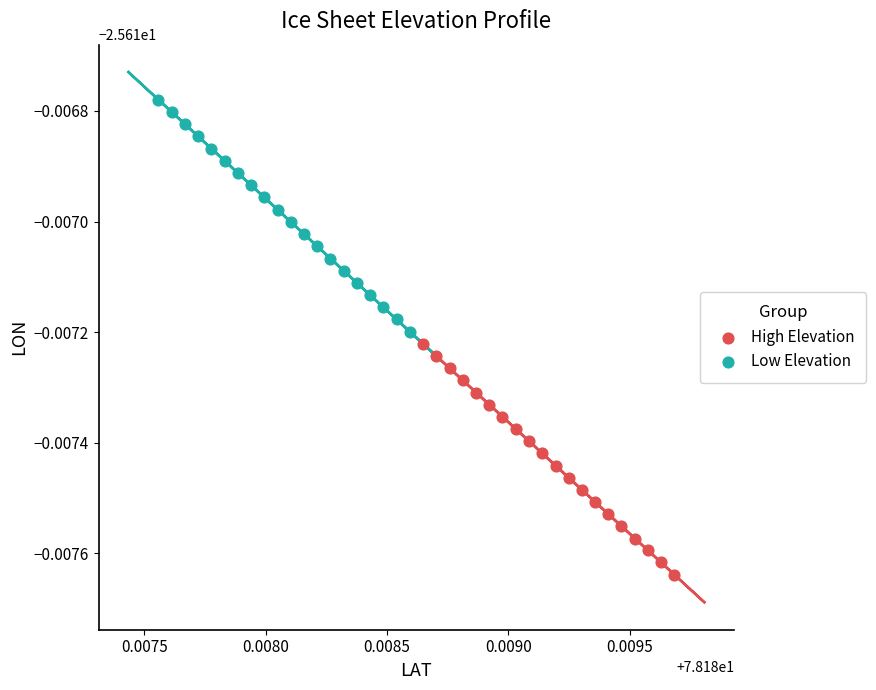

Which series has the widest spread of Y values?

Low Elevation